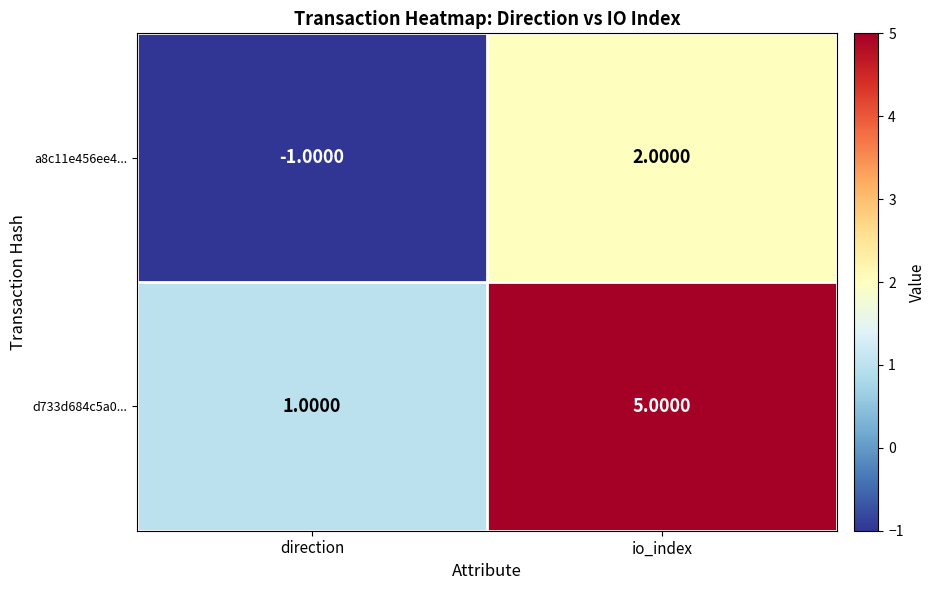

What is the sum of the d733d684c5a0... values at direction and io_index?

6